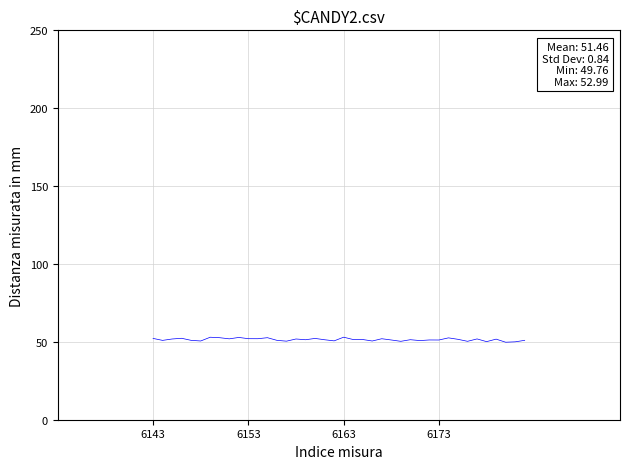

What is the greatest value displayed?

53.0